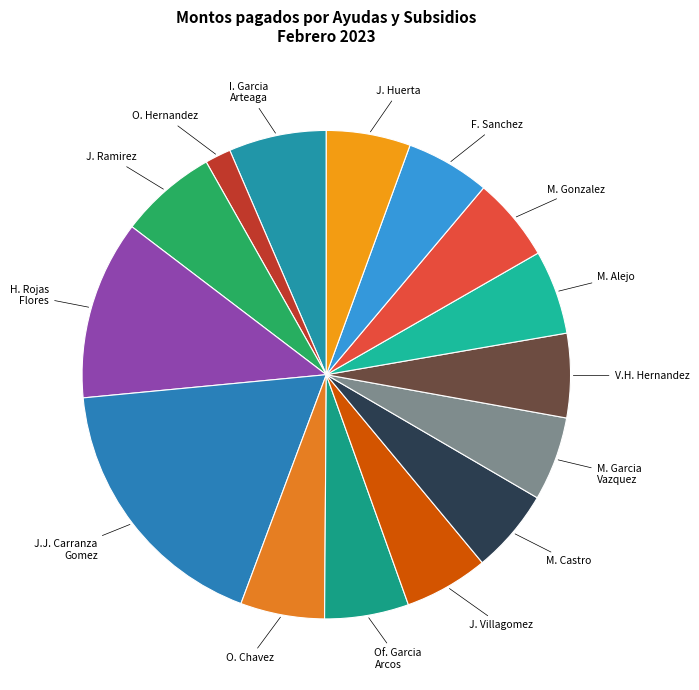

True or false: M. Castro accounts for 6% of the total.

True